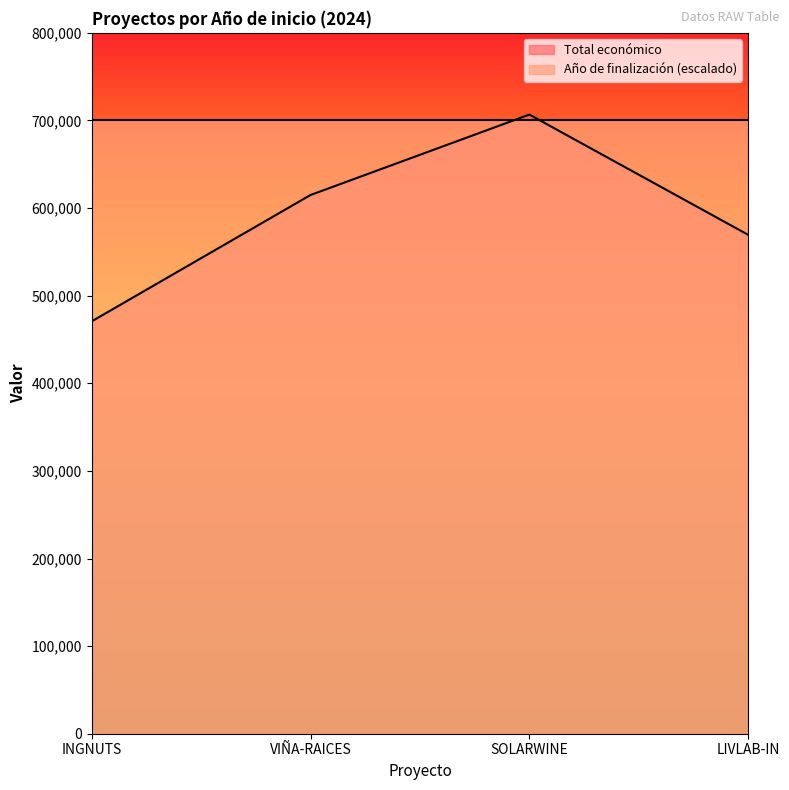

Rank the categories by value from lowest to highest.

INGNUTS, LIVLAB-IN, VIÑA-RAICES, SOLARWINE